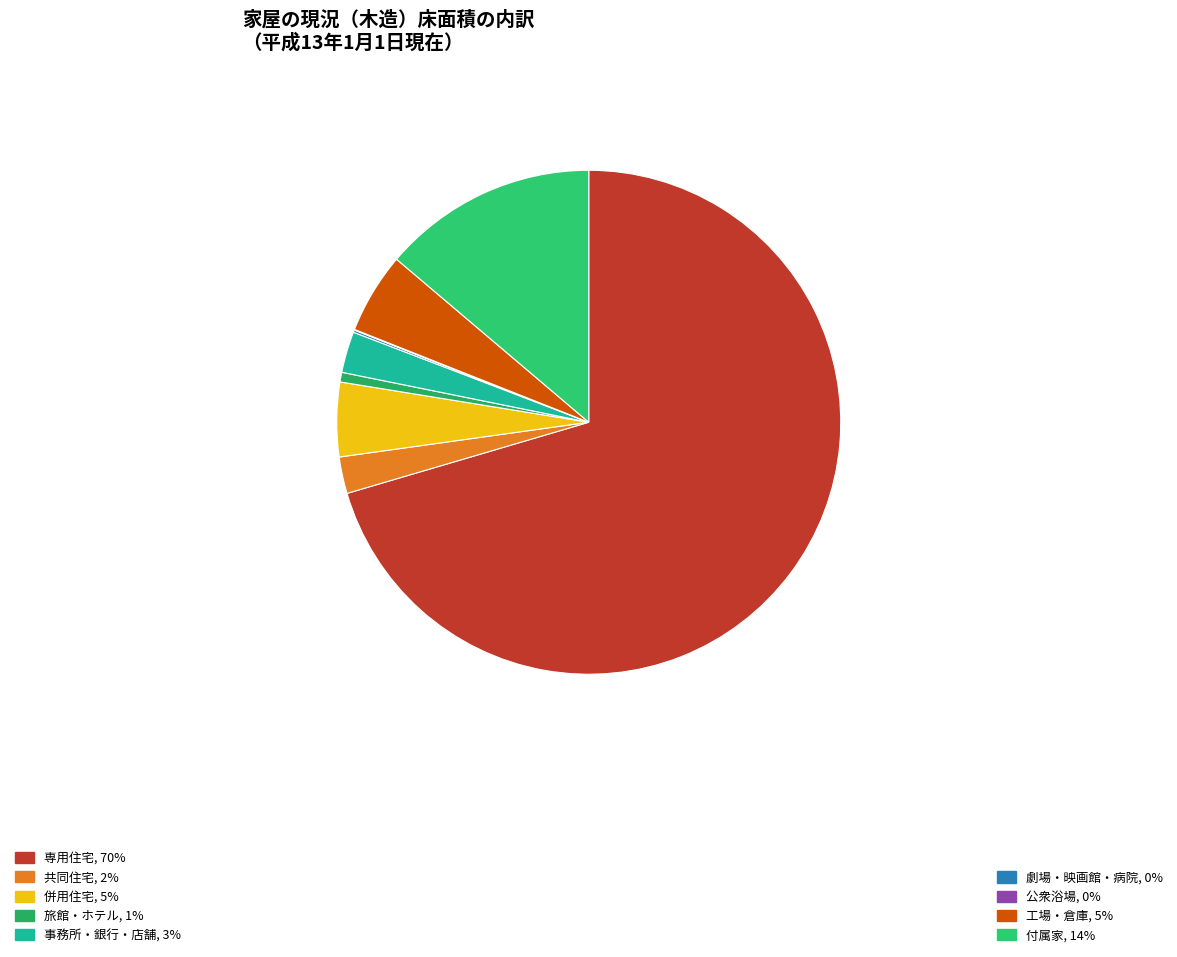

Is there a majority slice in this chart?

Yes